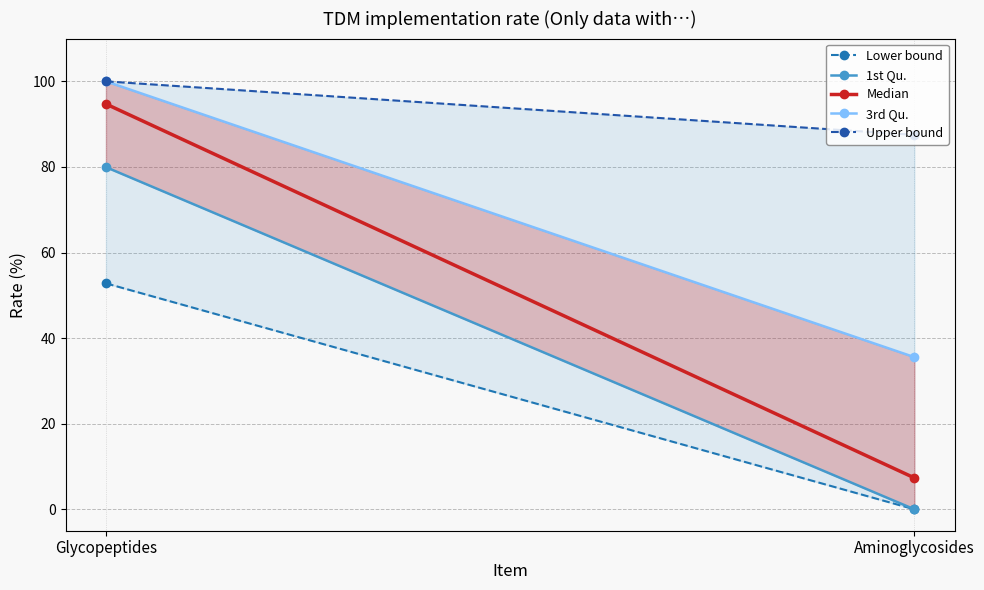

What are all the series names shown in the legend?

Lower bound, 1st Qu., Median, 3rd Qu., Upper bound